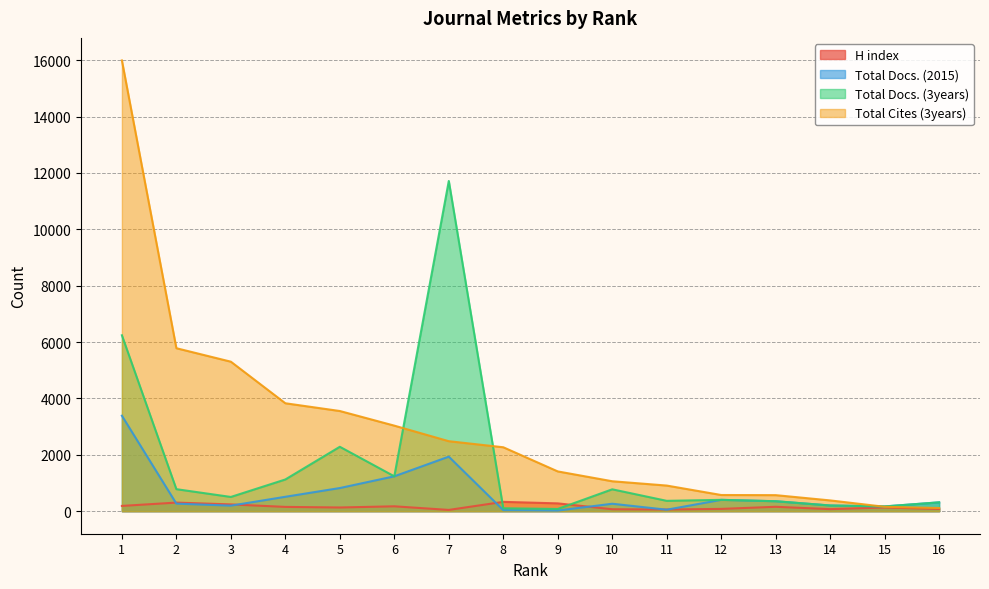

Which series ends up on top after the final intersection of Total Cites (3years) and Total Docs. (3years)?

Total Docs. (3years)